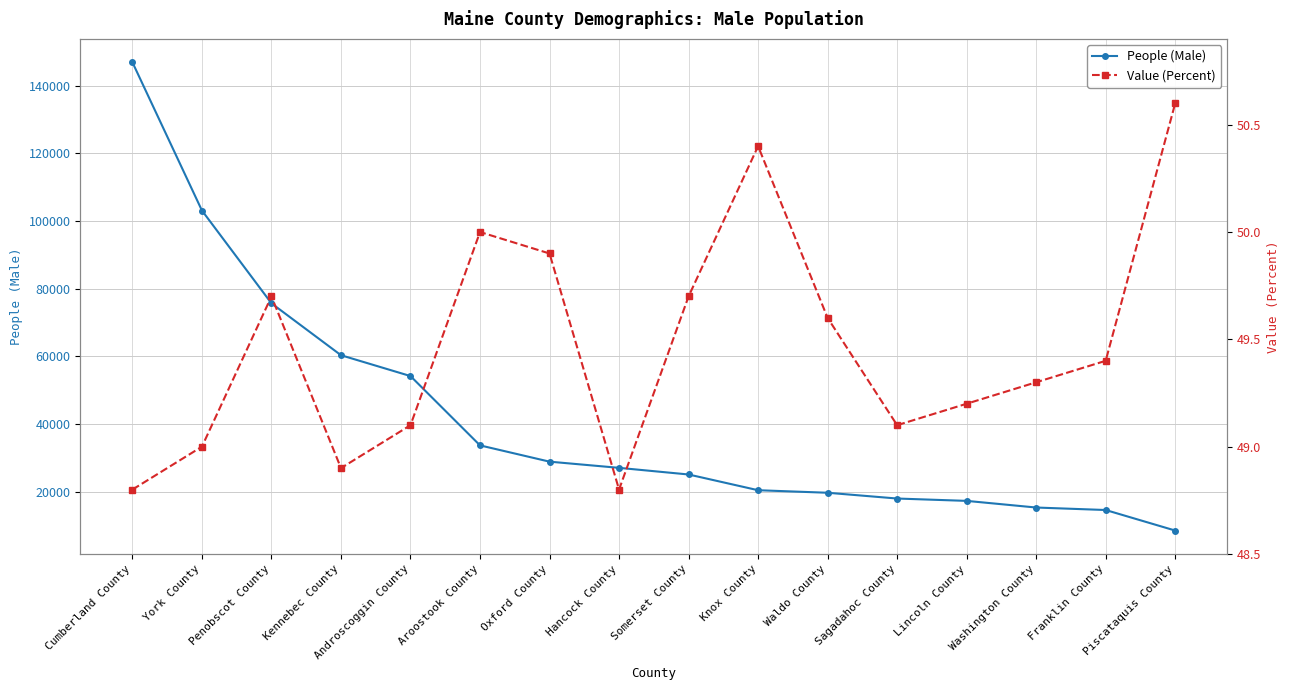

What is the highest value of the Value (Percent) series?

50.6